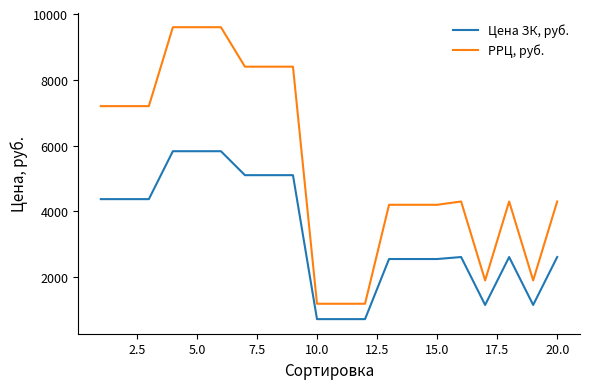

Which series has the widest spread of values?

РРЦ, руб.